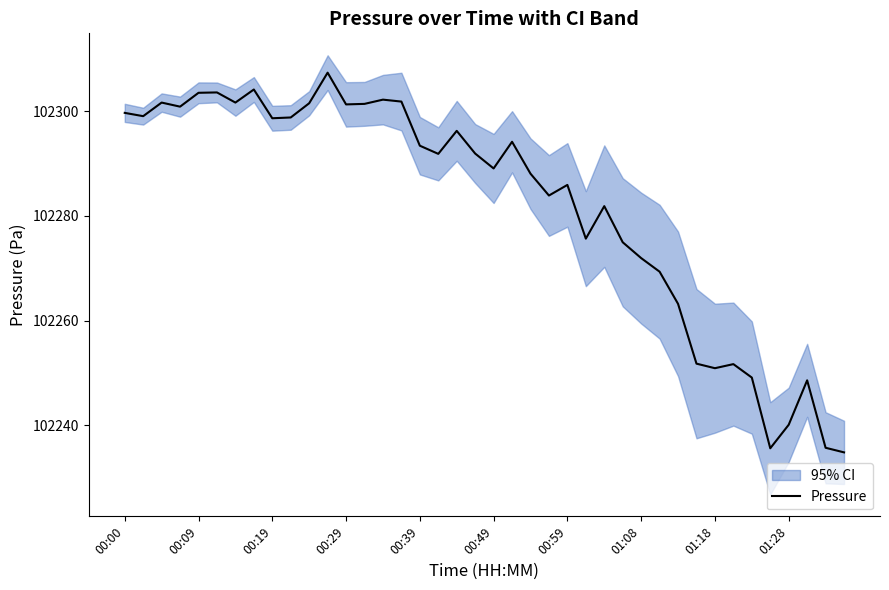

What is the minimum value shown in the chart?

102234.8